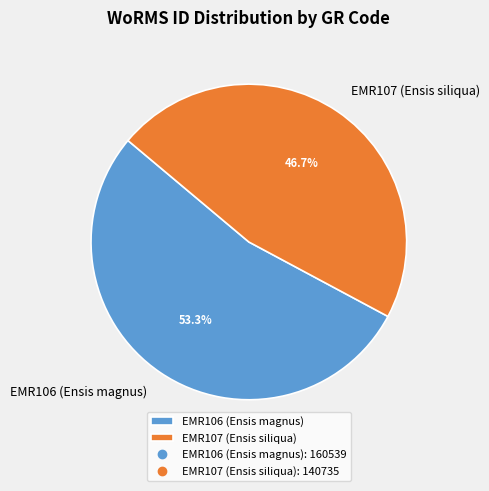

Combined, what portion of the pie is EMR106 (Ensis magnus) and EMR107 (Ensis siliqua)?

100.0%